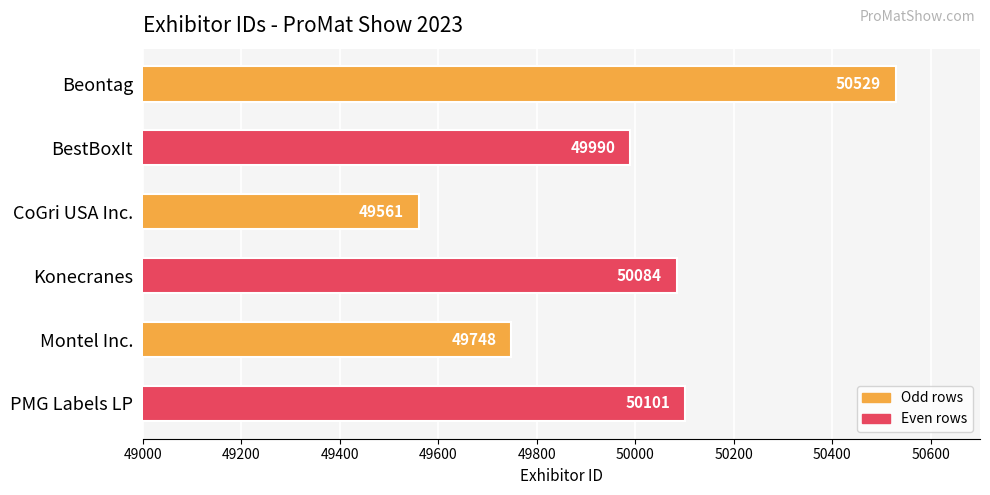

What is the difference between the second highest and minimum values?

540